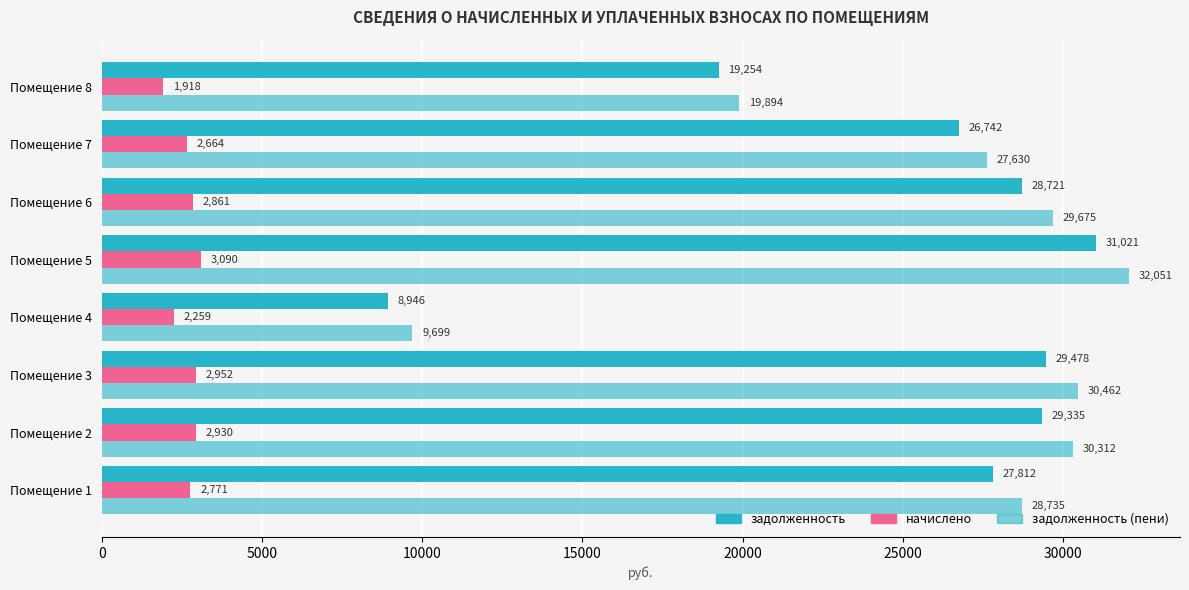

What is the value of the задолженность (пени) bar at the 5th from the left?

32050.8